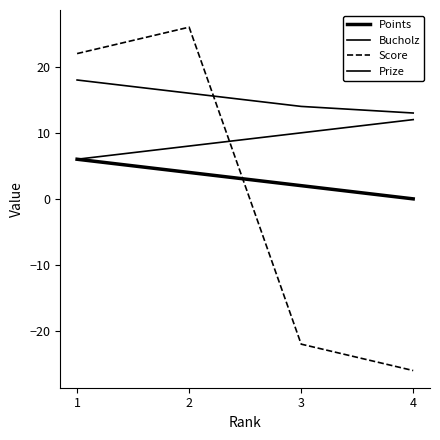

What is the minimum value shown in the chart?

-26